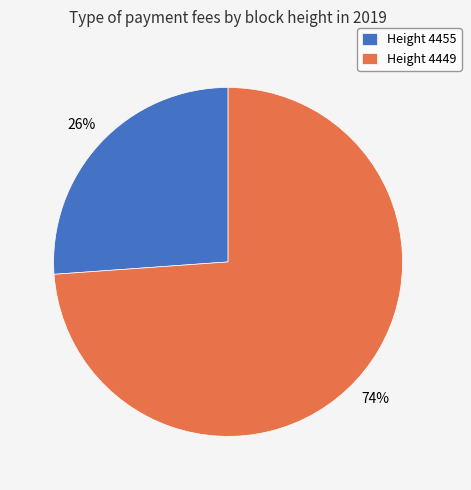

True or false: Height 4455 accounts for 37% of the total.

False